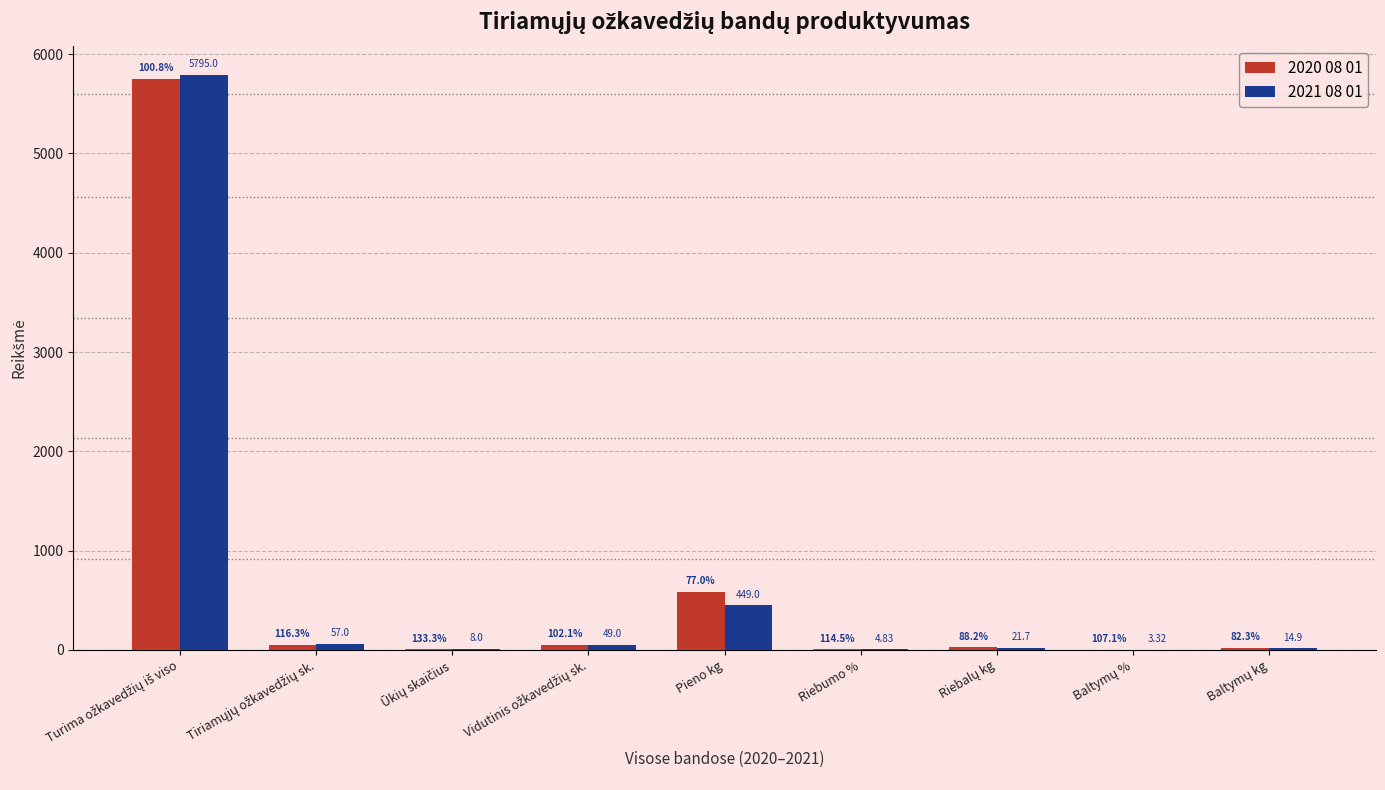

Which series has the largest total across all categories?

2020 08 01